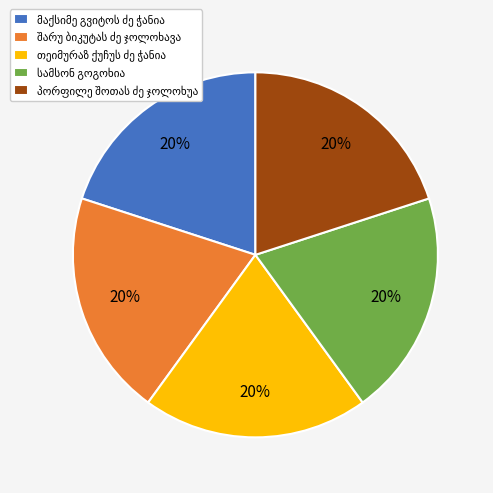

Does any single category account for the majority?

No